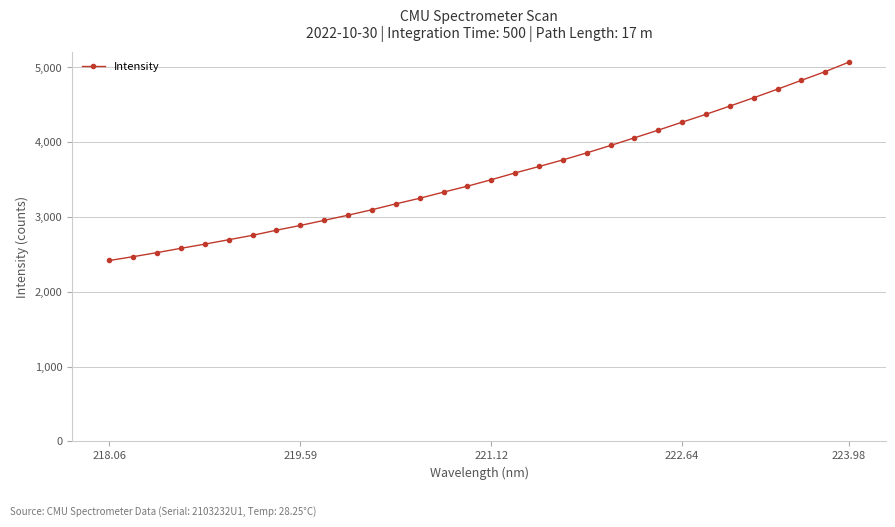

What is the value of the 23rd point from the left?

4058.6